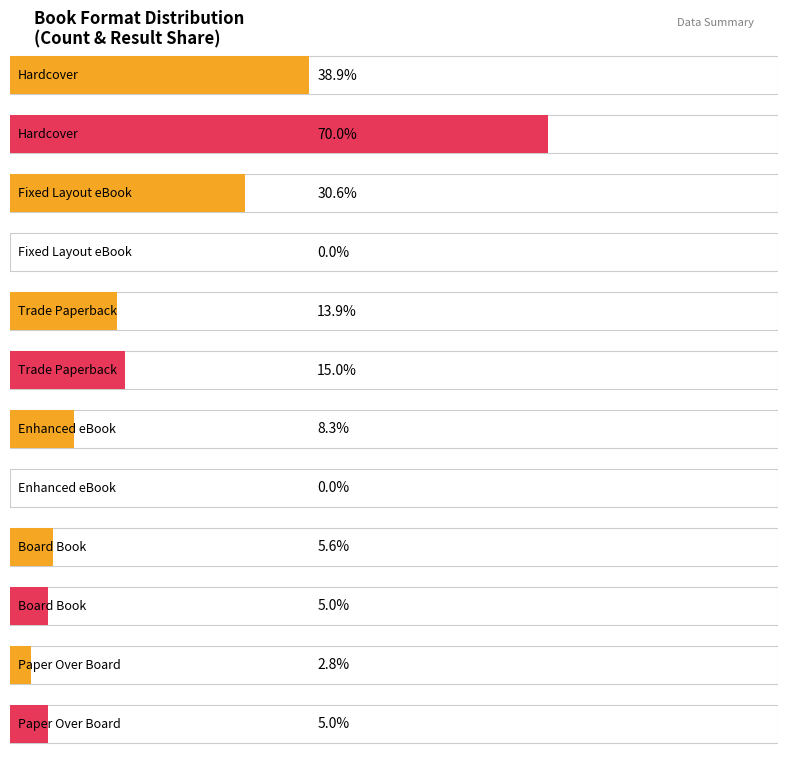

Between Board Book and Trade Paperback, which is larger?

Trade Paperback